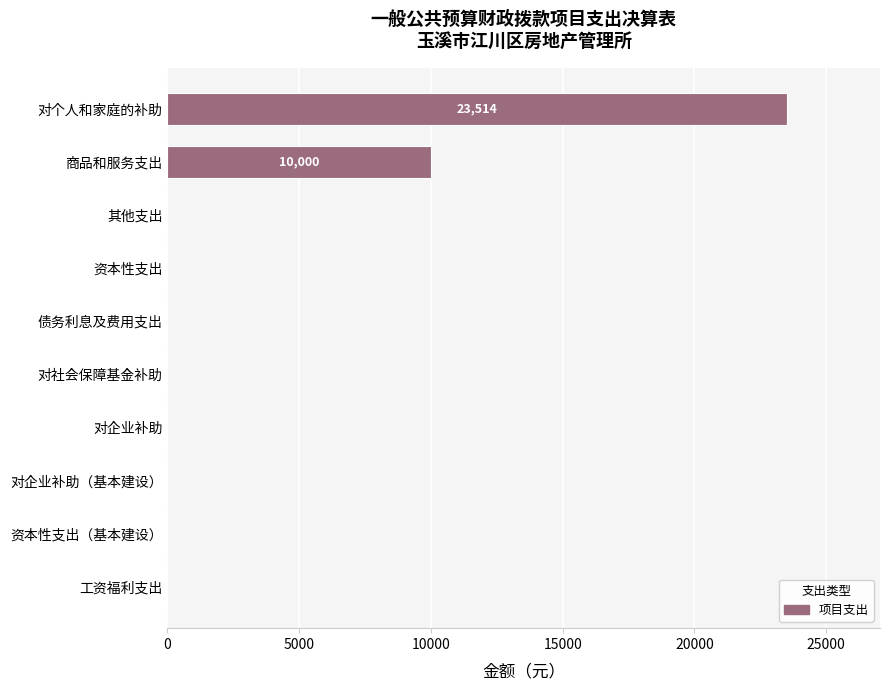

True or false: the data shows 23514 at 对个人和家庭的补助.

True